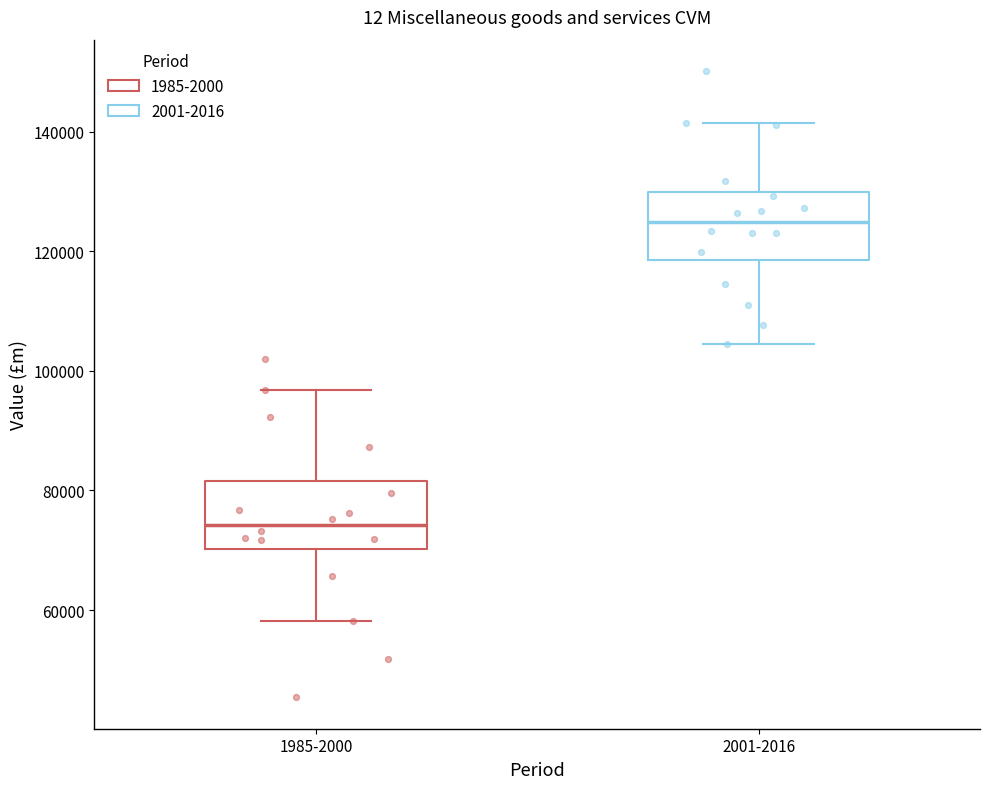

Where is the upper edge of the box for 1985-2000 on the y-axis? The values are not printed on the chart, so give them approximately, as read against the axis.

82000